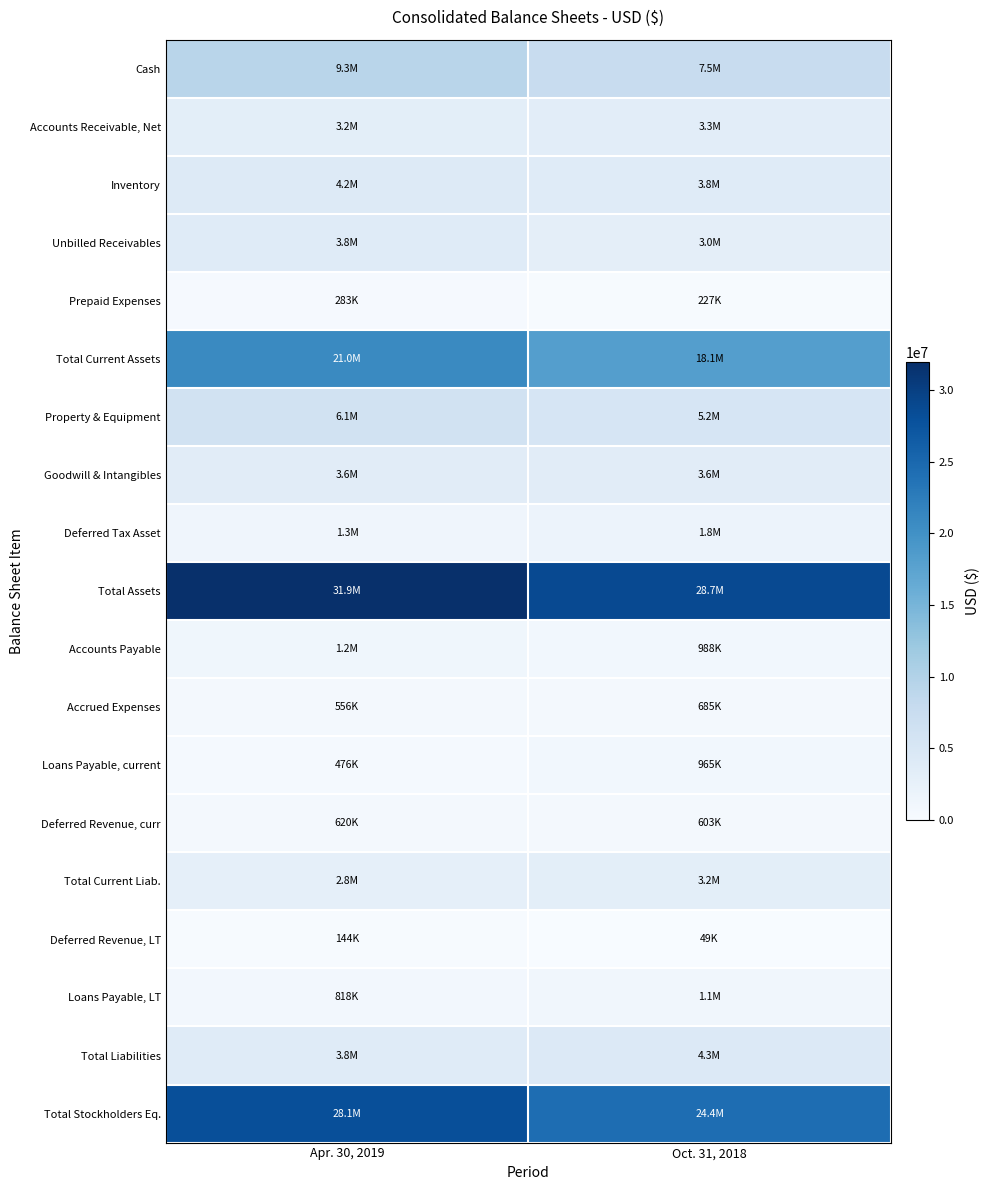

What is the greatest value displayed?

31948932